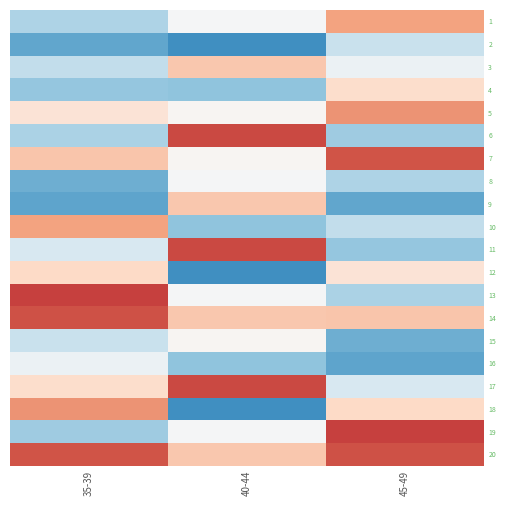

How many categories are shown in the chart?

3